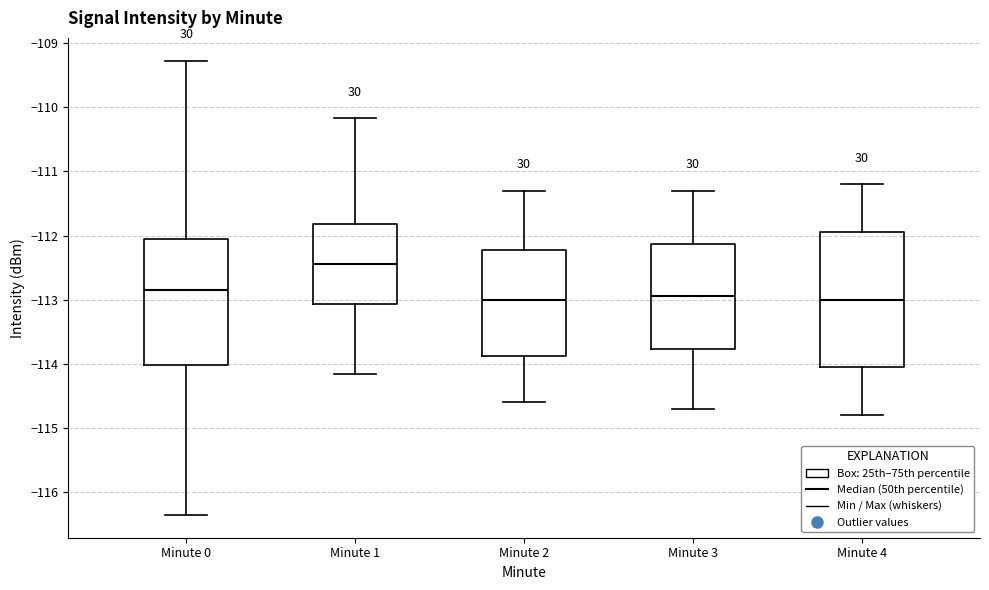

Reading left to right, transcribe this box plot: for each box, give where its median line is, the range the box spans, and where its two whiskers end, as read against the y-axis. The values are not printed on the chart, so give them approximately, as read against the axis.

Minute 0: median -112.9, box -114.0 to -112.1, whiskers -116.4 to -109.3
Minute 1: median -112.4, box -113.1 to -111.8, whiskers -114.2 to -110.2
Minute 2: median -113.0, box -113.9 to -112.2, whiskers -114.6 to -111.3
Minute 3: median -112.9, box -113.8 to -112.1, whiskers -114.7 to -111.3
Minute 4: median -113.0, box -114.0 to -111.9, whiskers -114.8 to -111.2